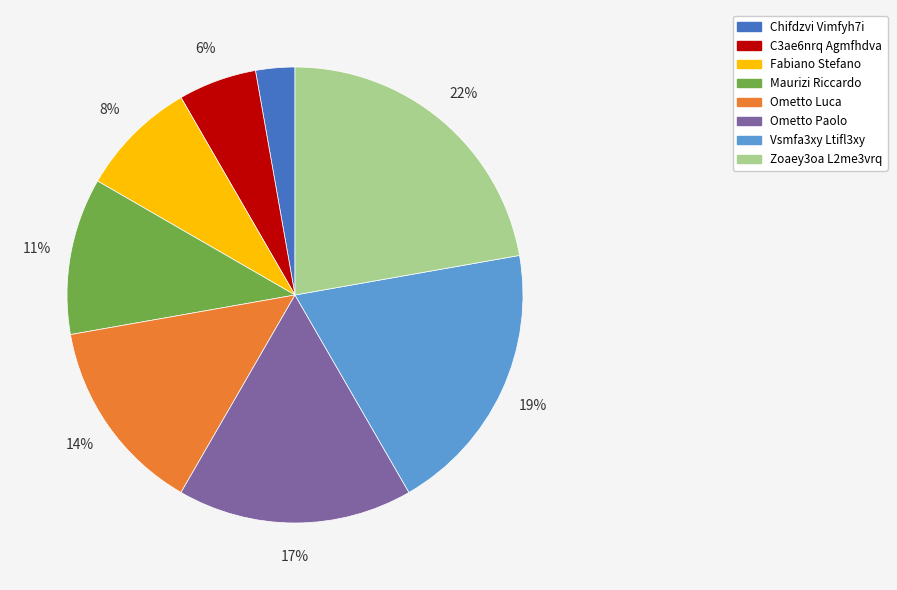

To the nearest percent, what is the difference between the Ometto Luca and Zoaey3oa L2me3vrq slice percentages?

8%